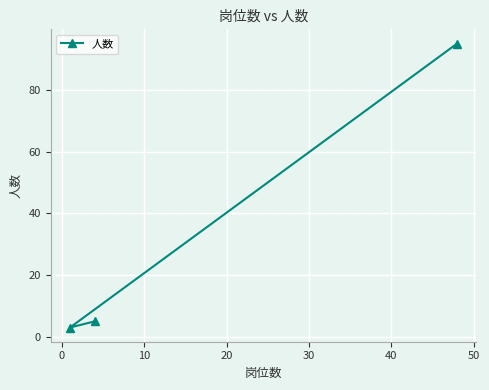

Reading left to right, list all the values displayed in this chart.

3	5	95